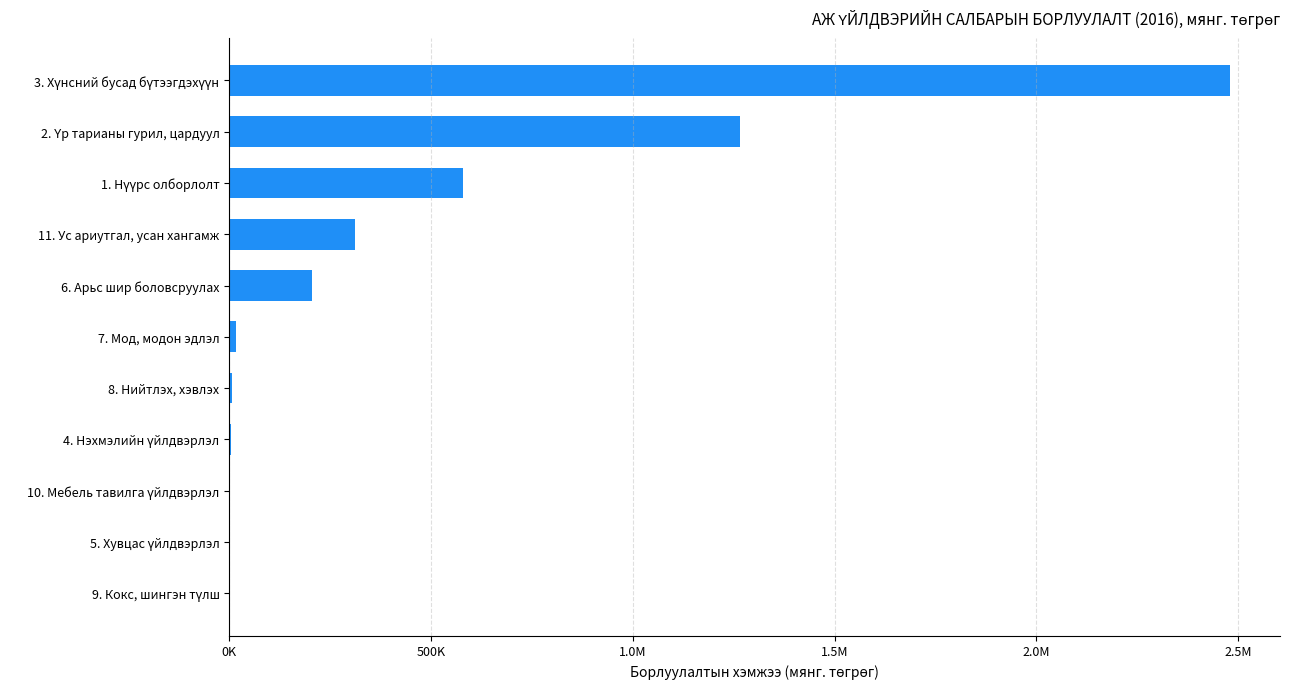

What is the average value?

442652.5